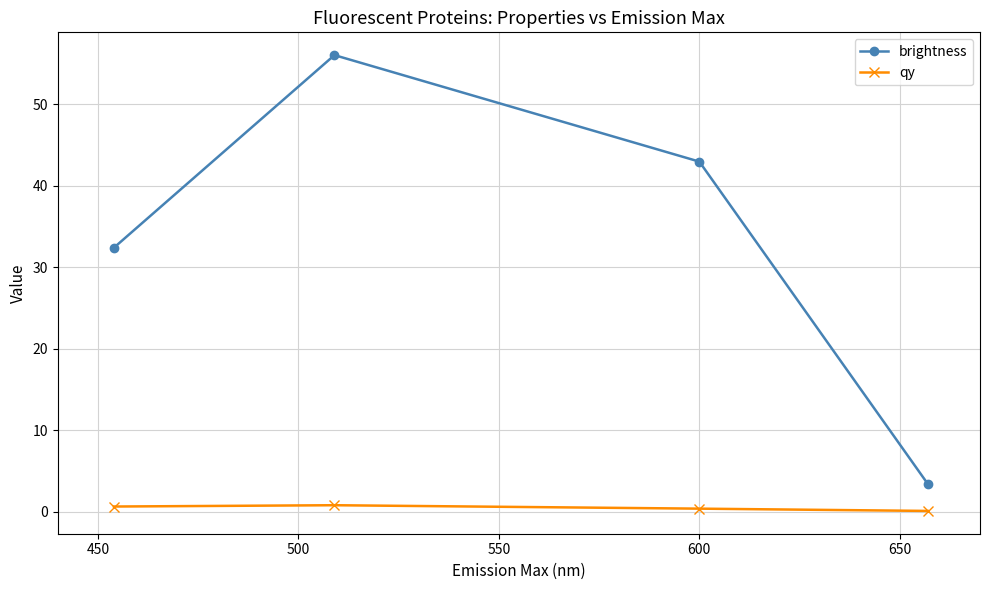

True or false: brightness has more than 2 interior local peaks.

False